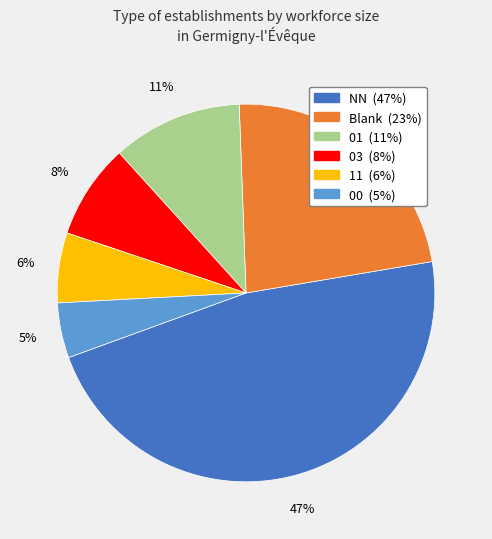

To the nearest percent, what is the difference between the largest and smallest slice percentages?

42%